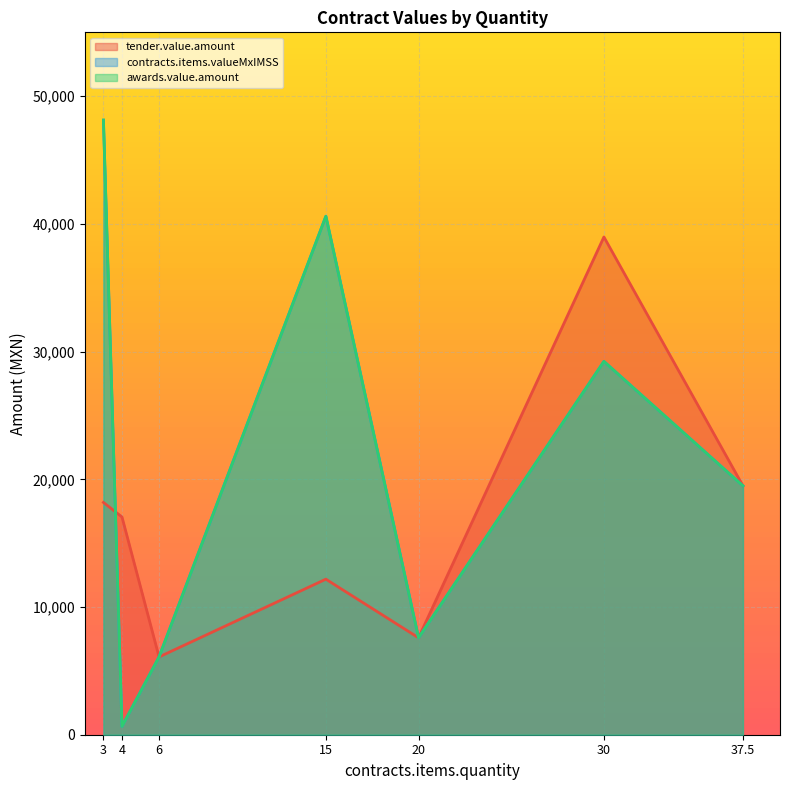

The value of contracts.items.valueMxIMSS at 4 is 265.7. True or false?

False